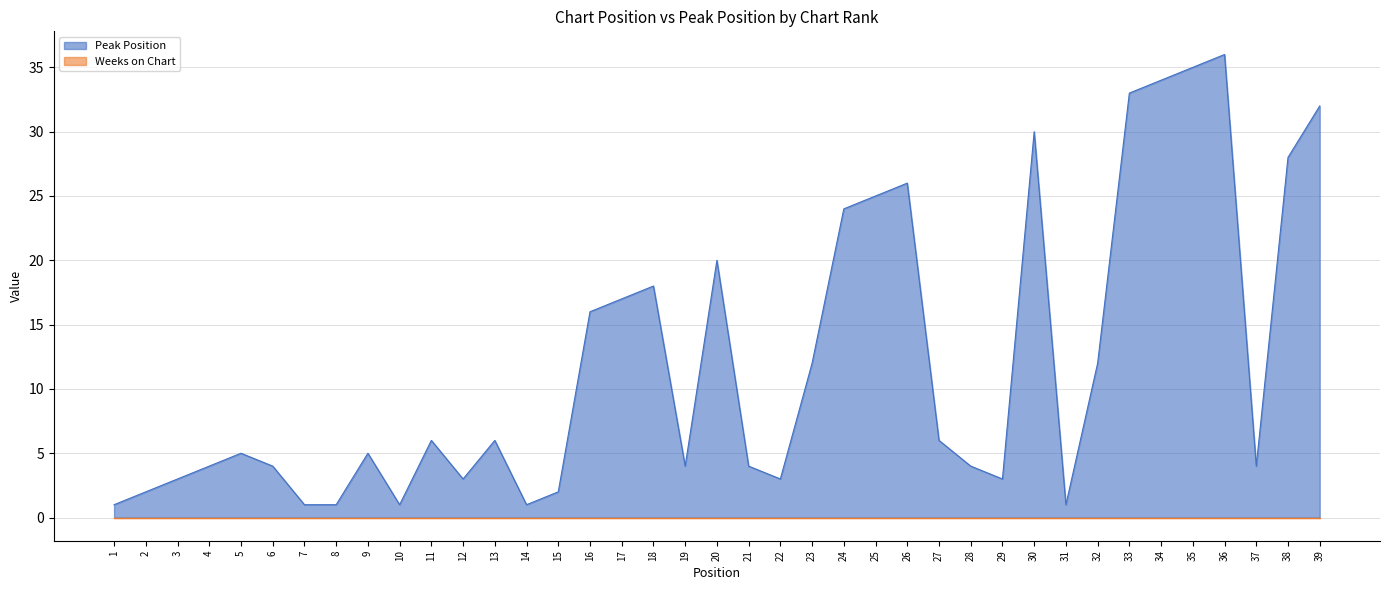

True or false: the data has more than 2 interior local peaks.

True